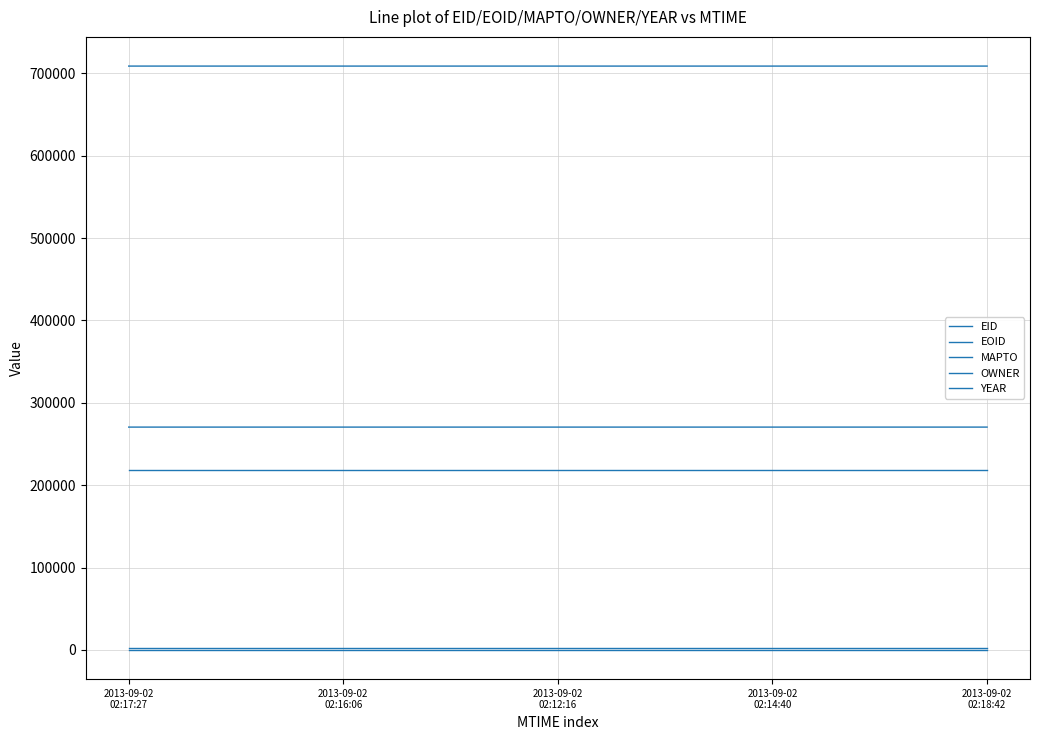

What position from the right is 2013-09-02
02:18:42?

1